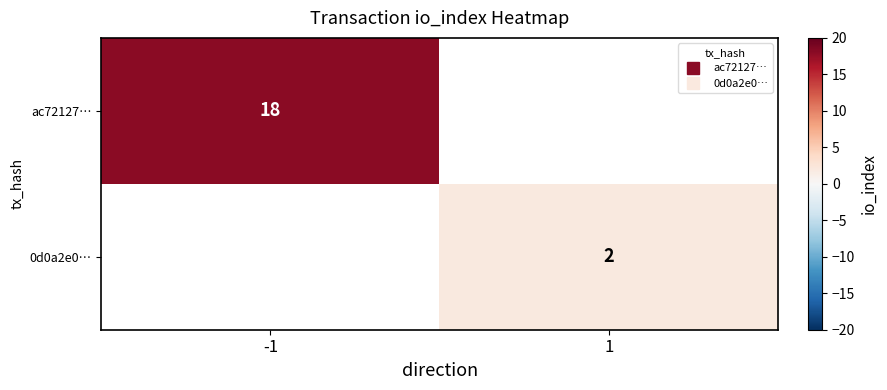

Is the value of ac72127… at -1 greater than the value of 0d0a2e0… at -1?

No